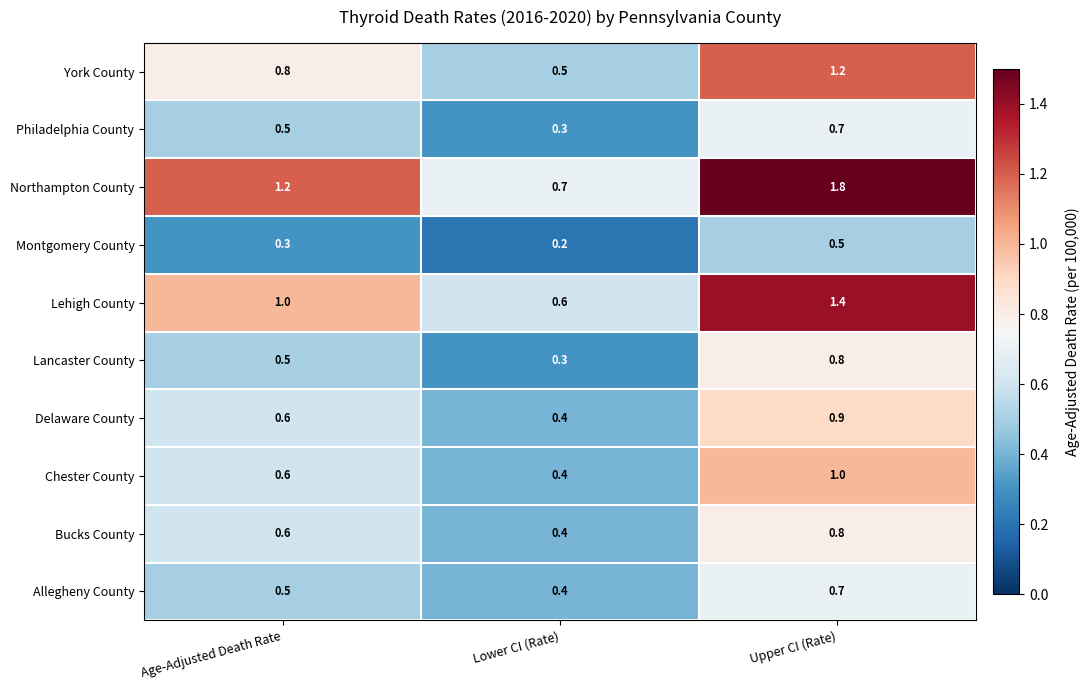

What is the sum of the Chester County values at Upper CI (Rate) and Age-Adjusted Death Rate?

1.6